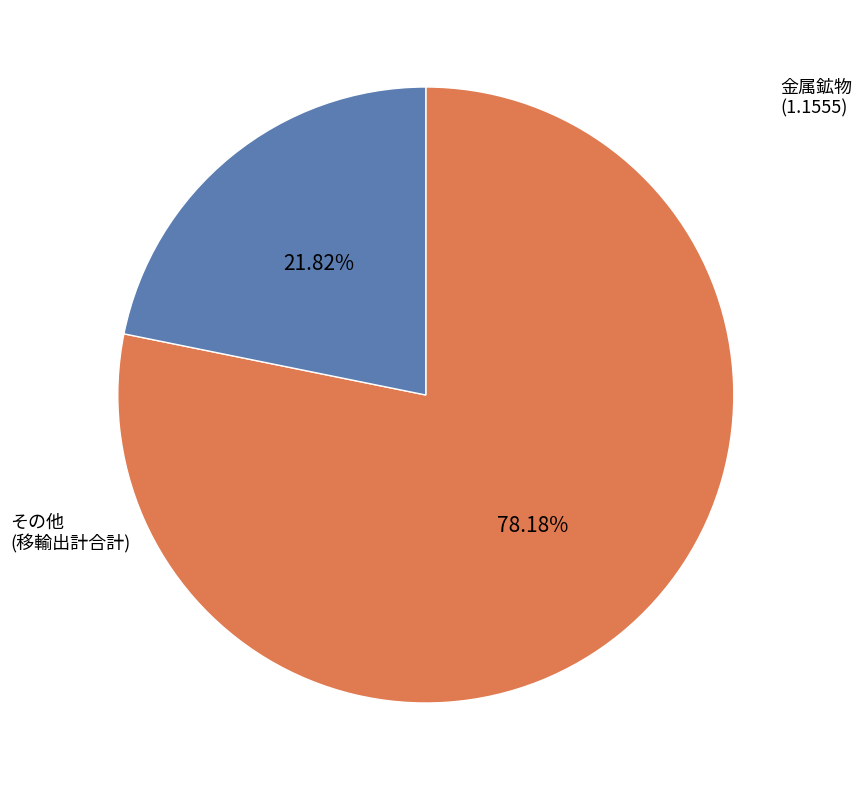

Is there a majority slice in this chart?

Yes